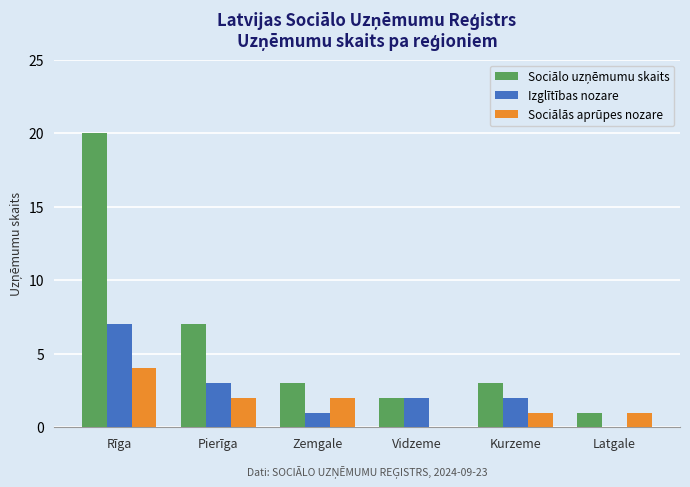

The Izglītības nozare series shows 1 at Kurzeme. True or false?

False